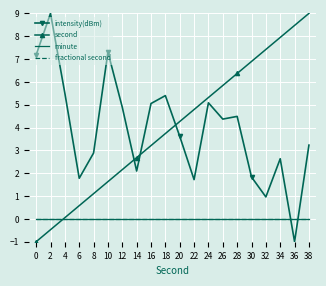

Reading right to left, list all the values displayed in this chart.

intensity(dBm): 3.2	-1.0	2.6	1.0	1.8	4.5	4.4	5.1	1.7	3.6	5.4	5.1	2.1	4.9	7.3	2.9	1.8	5.5	9.0	7.2
second: 9.0	8.5	7.9	7.4	6.9	6.4	5.8	5.3	4.8	4.3	3.7	3.2	2.7	2.2	1.6	1.1	0.6	0.1	-0.5	-1.0
minute: 0.0	0.0	0.0	0.0	0.0	0.0	0.0	0.0	0.0	0.0	0.0	0.0	0.0	0.0	0.0	0.0	0.0	0.0	0.0	0.0
fractional second: 0.0	0.0	0.0	0.0	0.0	0.0	0.0	0.0	0.0	0.0	0.0	0.0	0.0	0.0	0.0	0.0	0.0	0.0	0.0	0.0